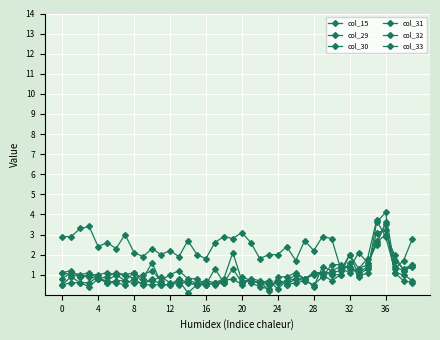

Rank the series by their average value, from lowest to highest.

col_15, col_29, col_30, col_31, col_32, col_33